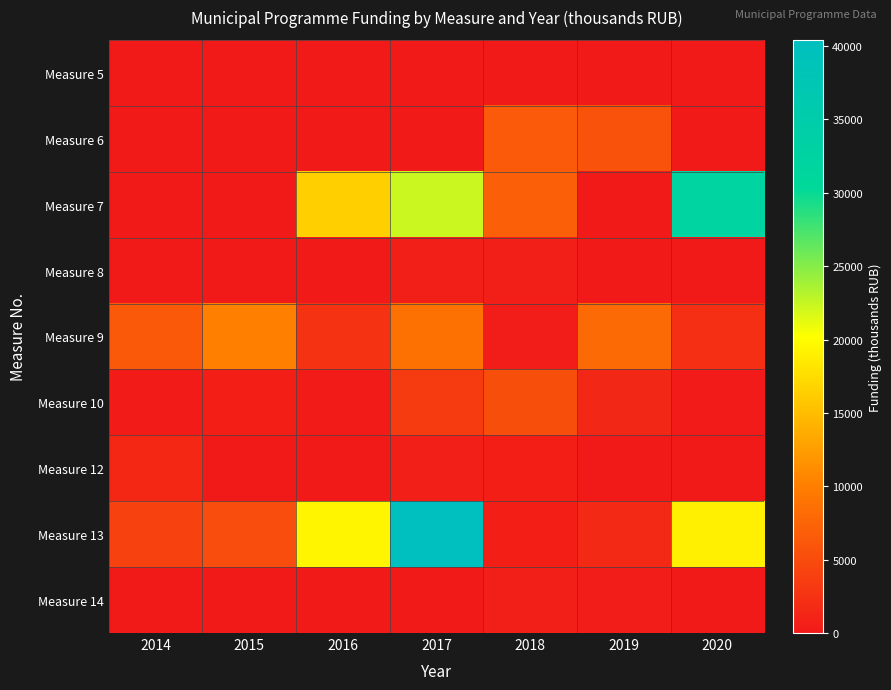

Which label corresponds to the largest value in the chart?

2017